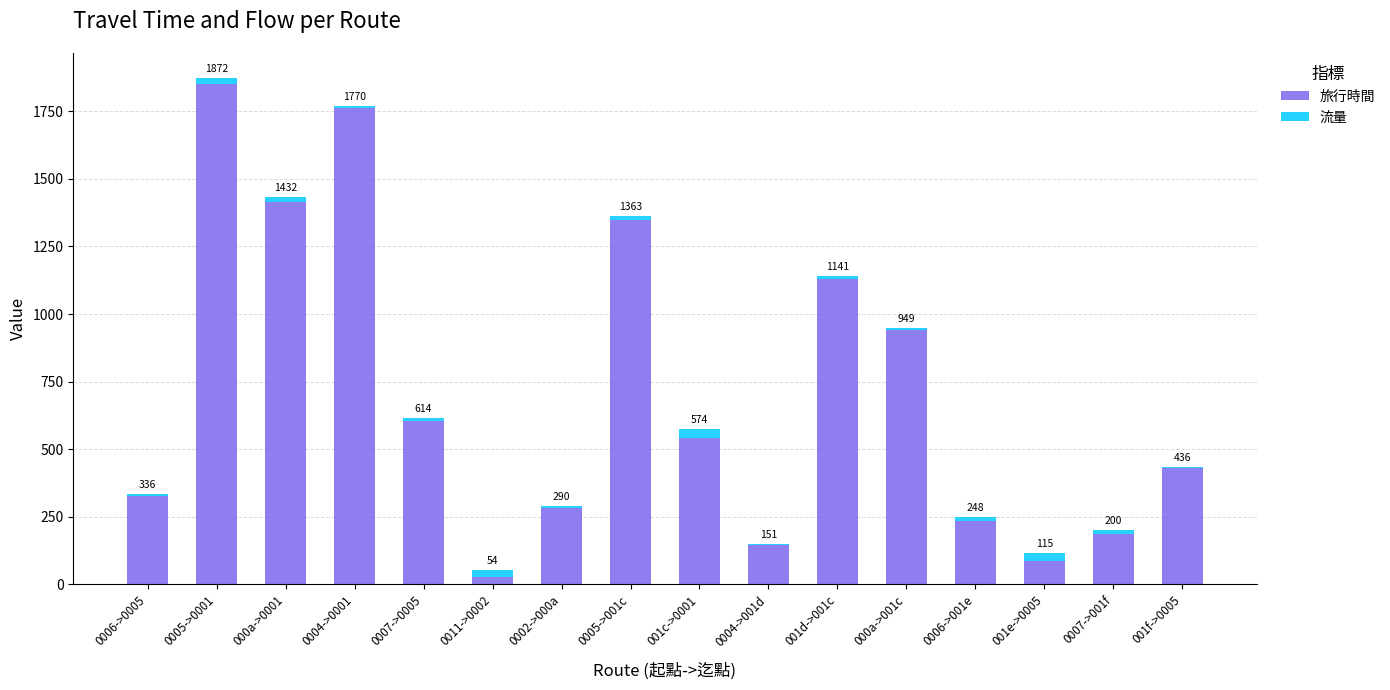

Does the chart contain stacked bars?

Yes